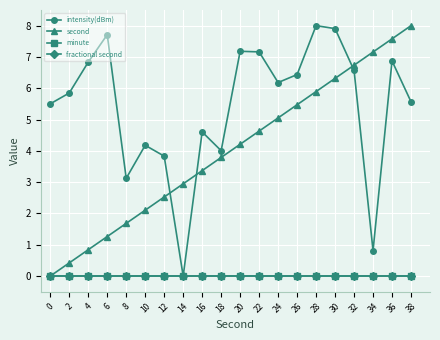

What is the total value across all series at 28?

13.9